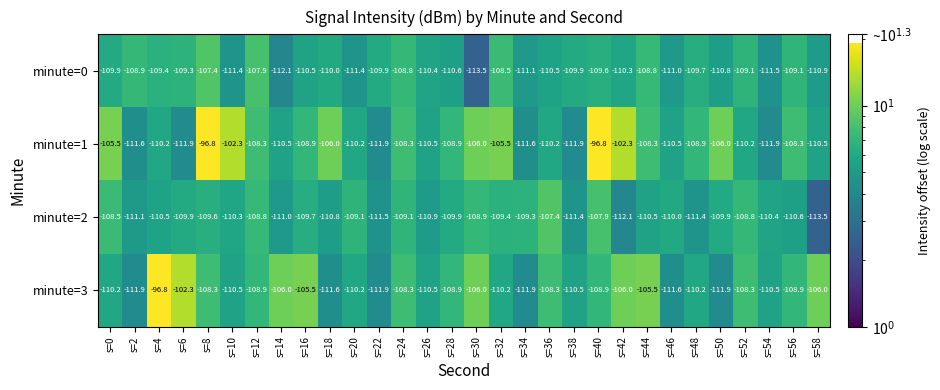

Is it true that minute=2 equals -24.3 at s=4?

False